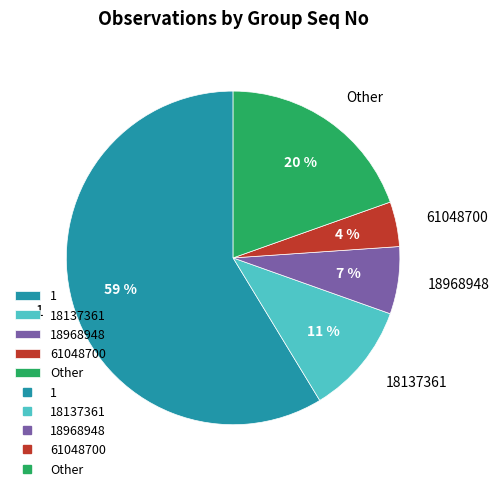

Does 18137361 represent more than half of the total?

No